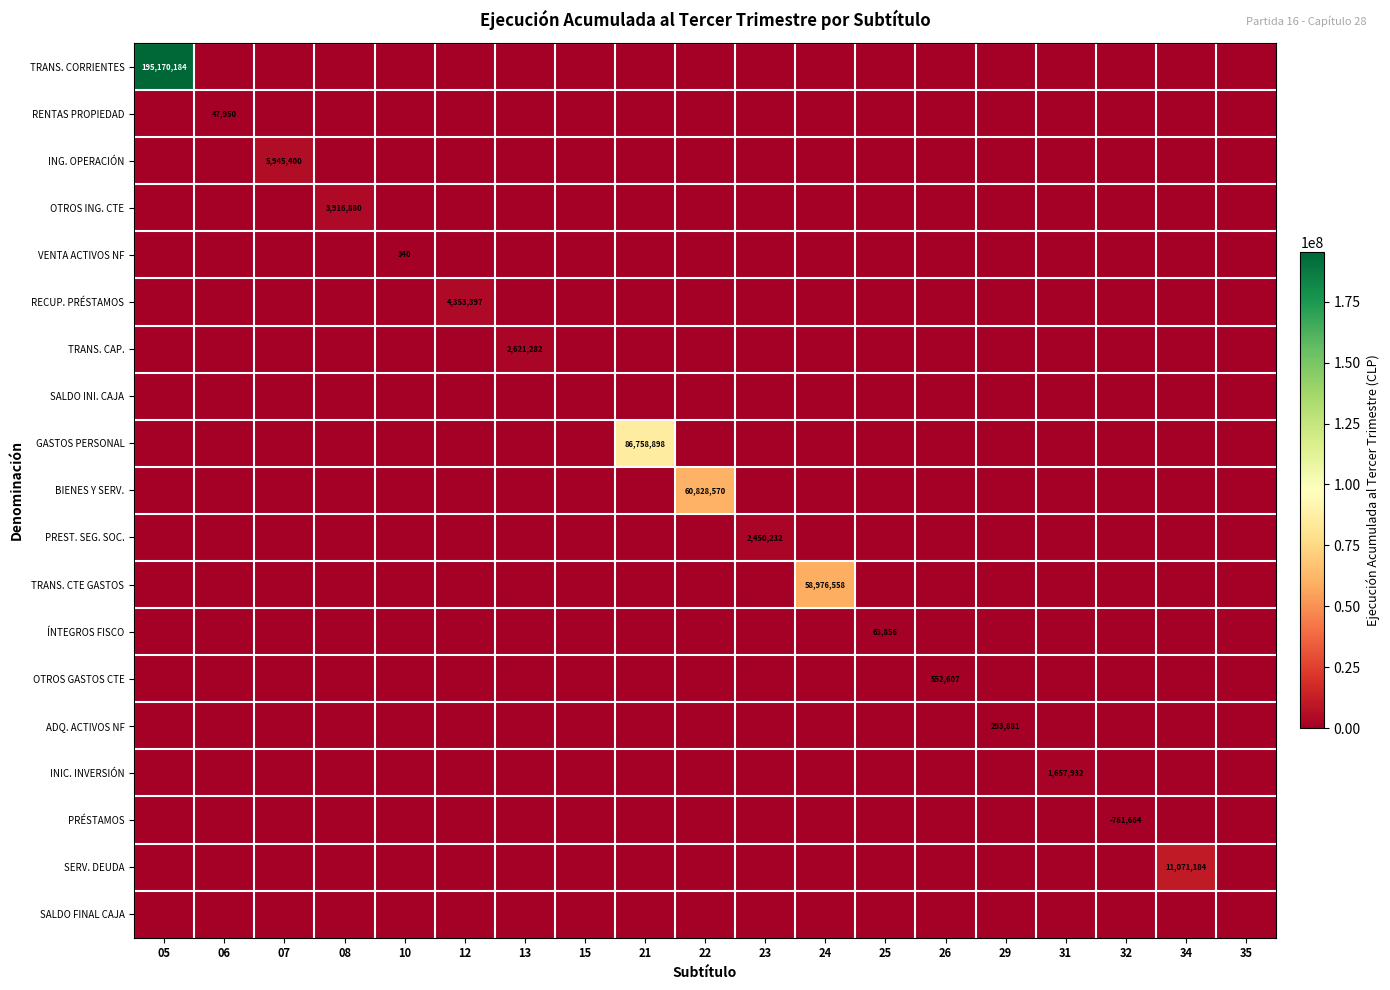

What is the difference between the highest and lowest values at 23?

2450232